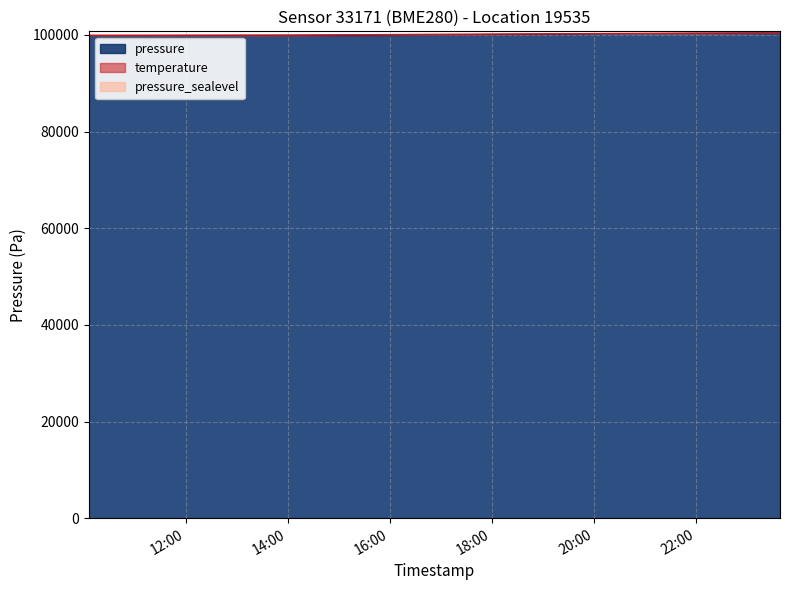

Which category has the lowest value across all series?

2023-12-22T10:05:48